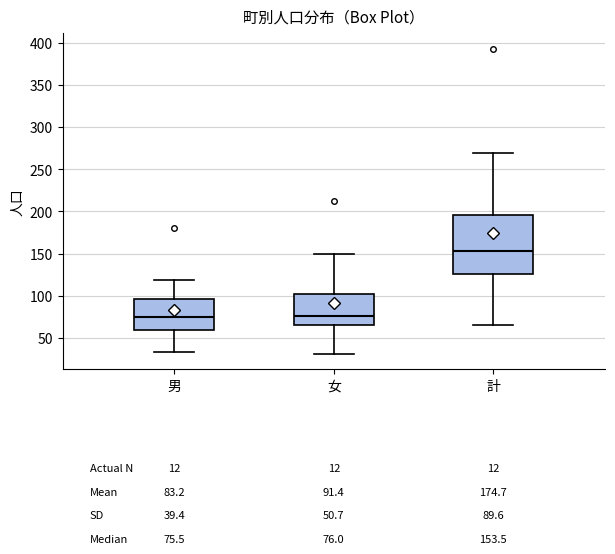

Which box is the tallest, from its lower edge to its upper edge?

計